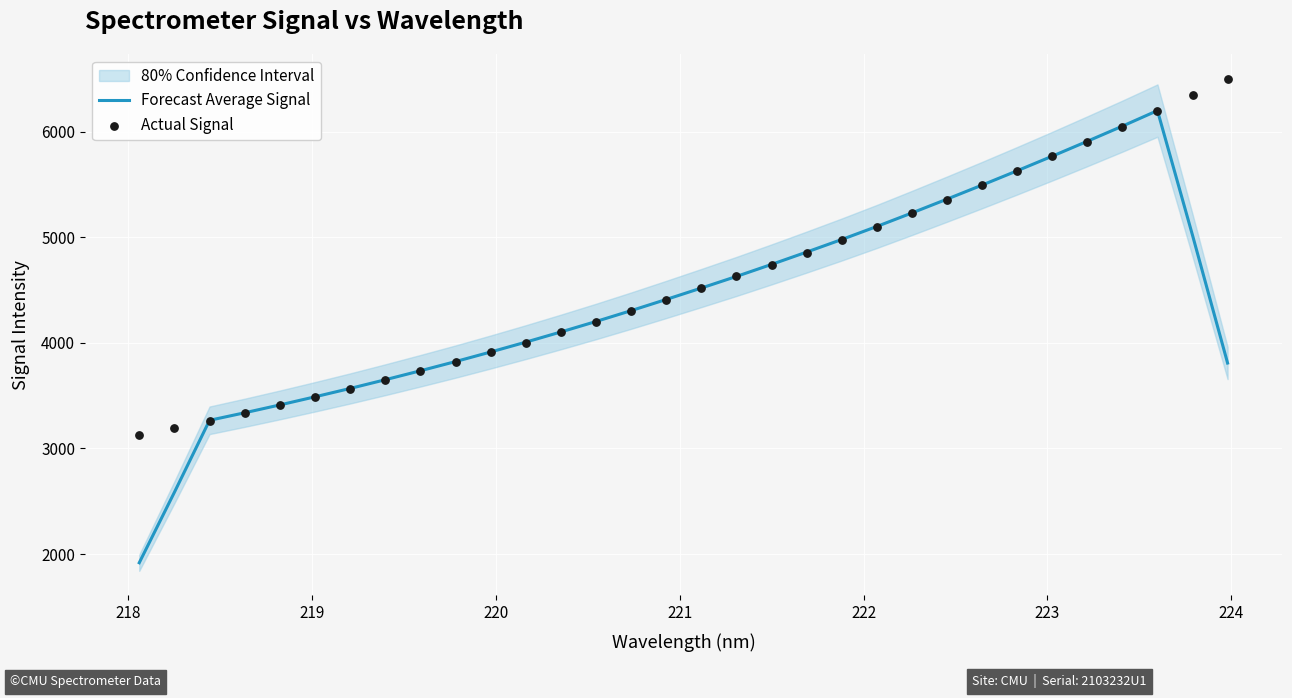

Is the value of Actual Signal at 16 greater than the value of Forecast Average Signal at 10?

Yes